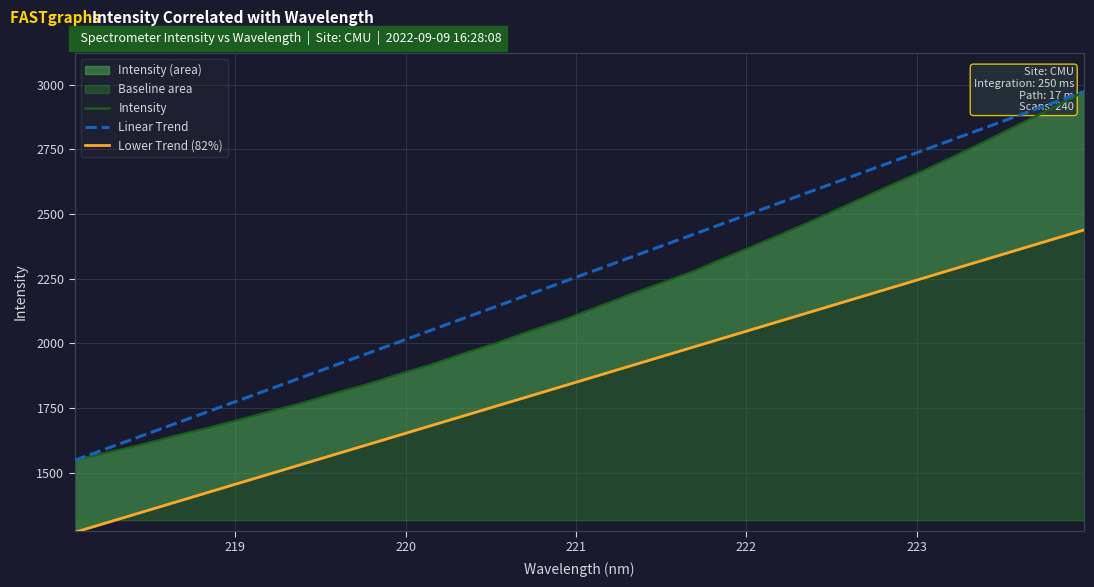

Is the value of Intensity at 21 greater than the value of Lower Trend (82%) at 11?

Yes